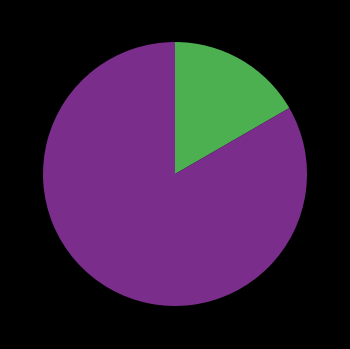

Is there a majority slice in this chart?

Yes